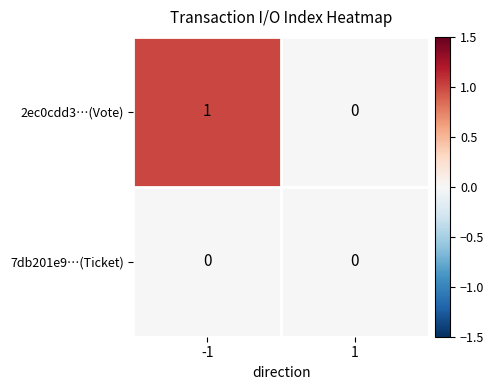

The 2ec0cdd3…(Vote) series shows 1 at -1. True or false?

True